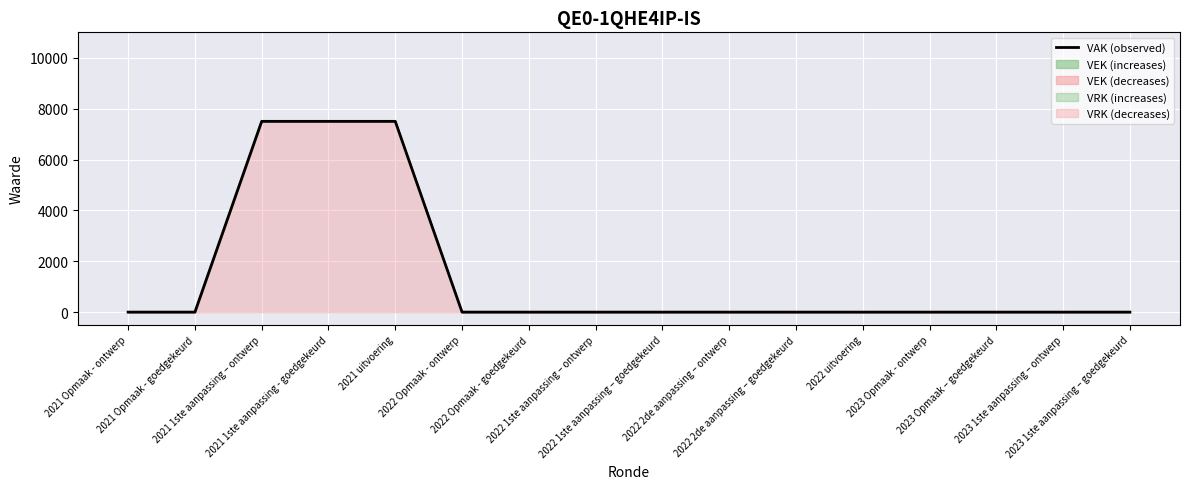

At which label is the value closest to 3750?

2021 Opmaak - ontwerp